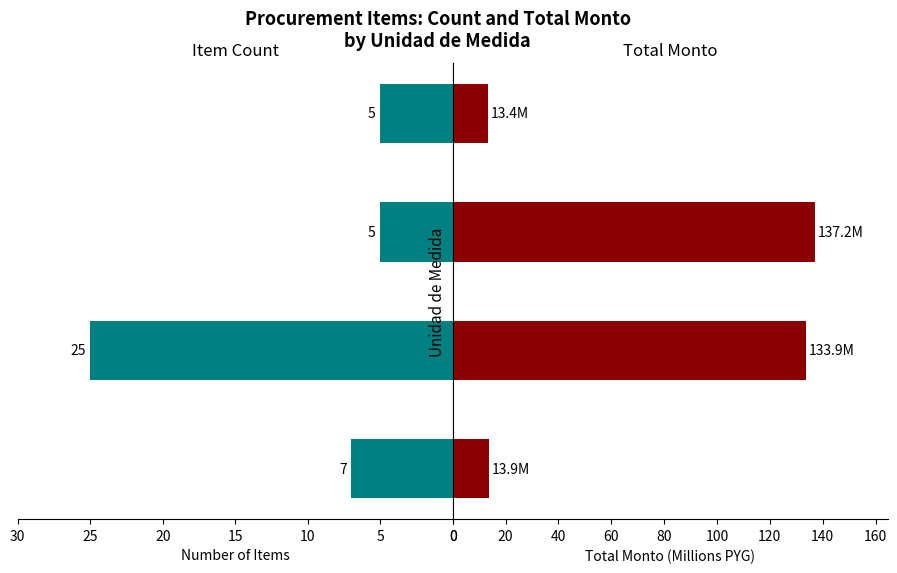

What is the total value across all series at UNI?

20.9